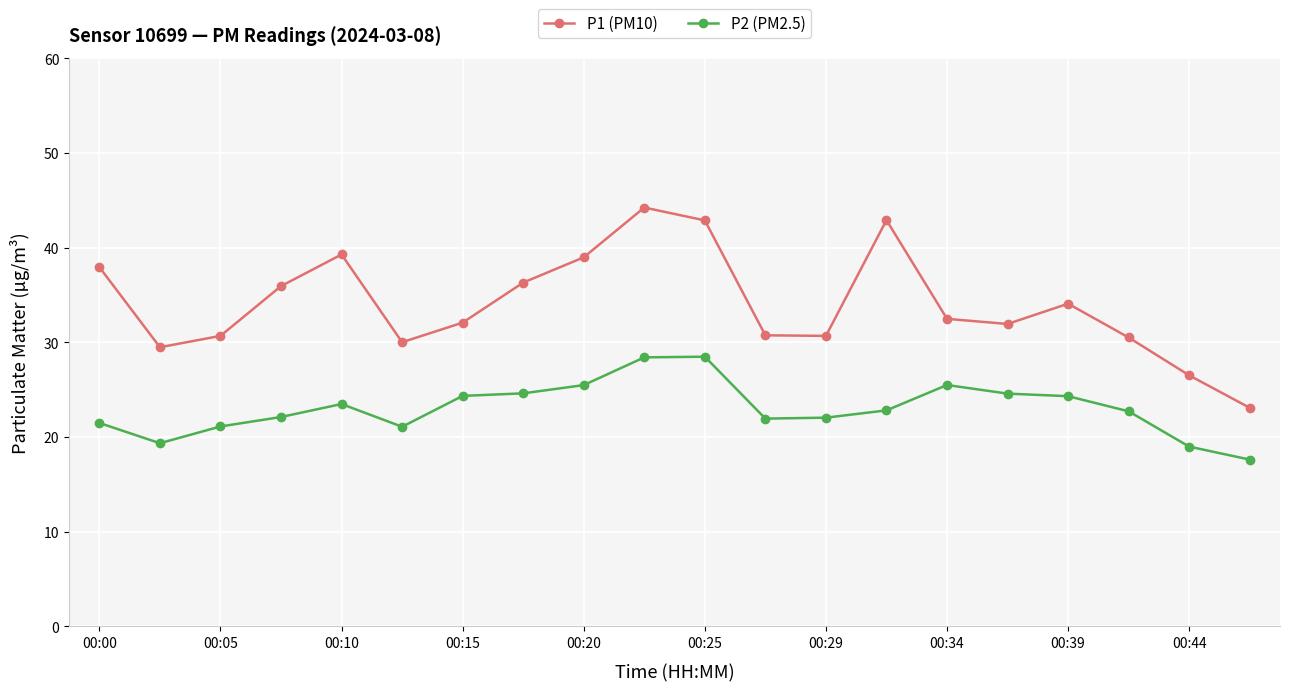

In P2 (PM2.5), how many points are lower than both neighbors (excluding endpoints)?

3